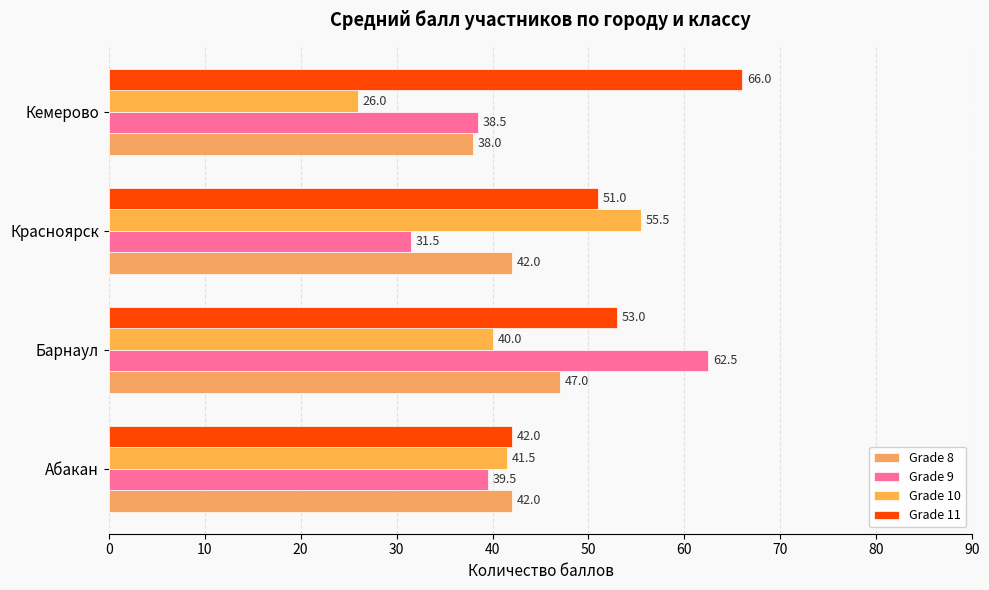

What is the lowest value of the Grade 10 series?

26.0